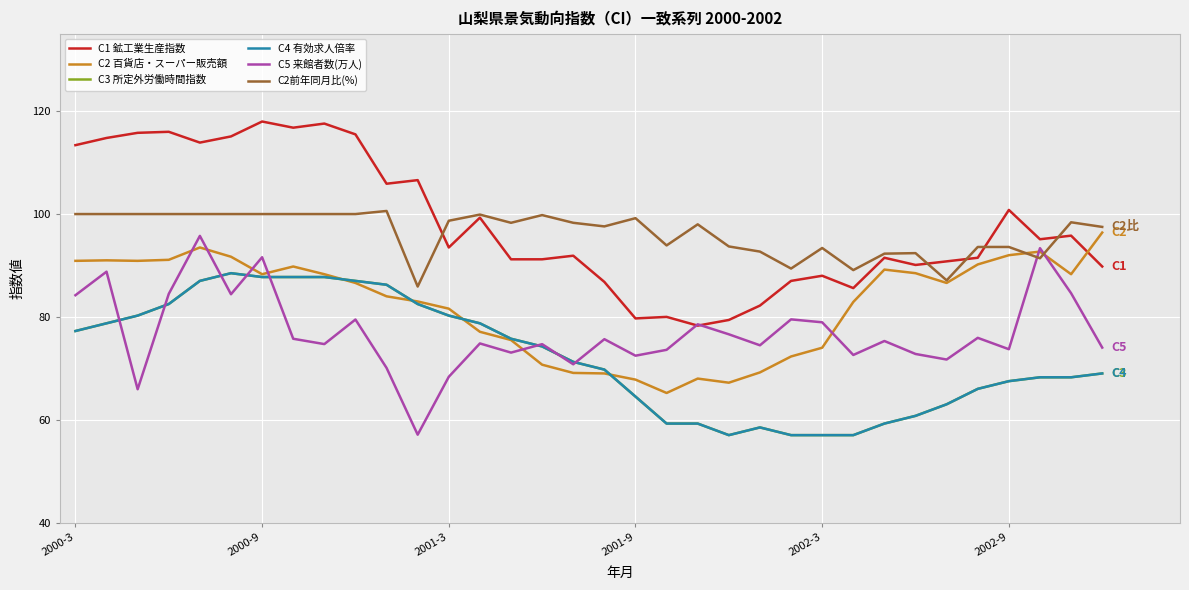

Is this an area chart (filled region under the line)?

No